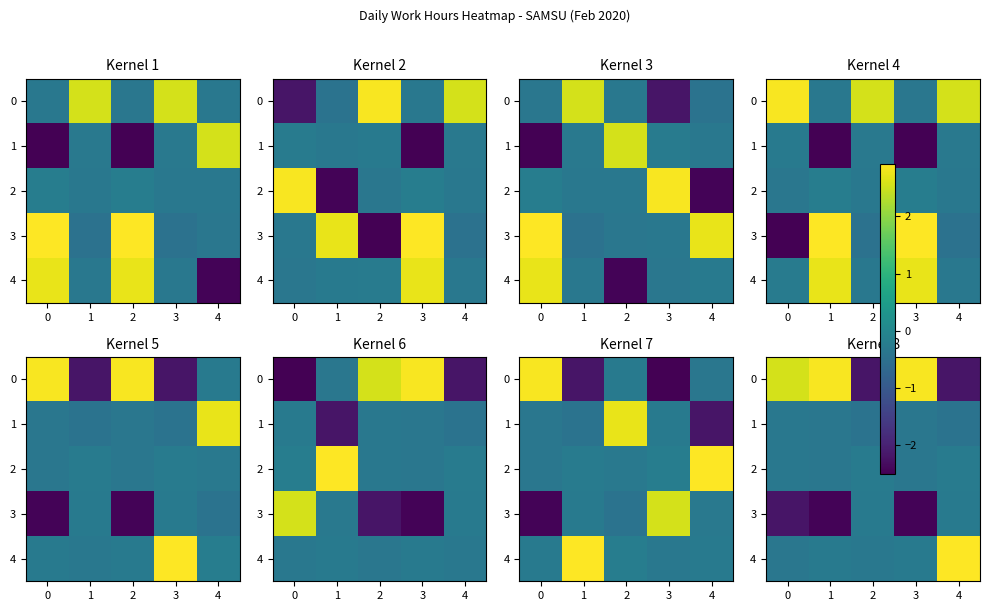

What is the spread (max minus min) of values at 4?

5.1